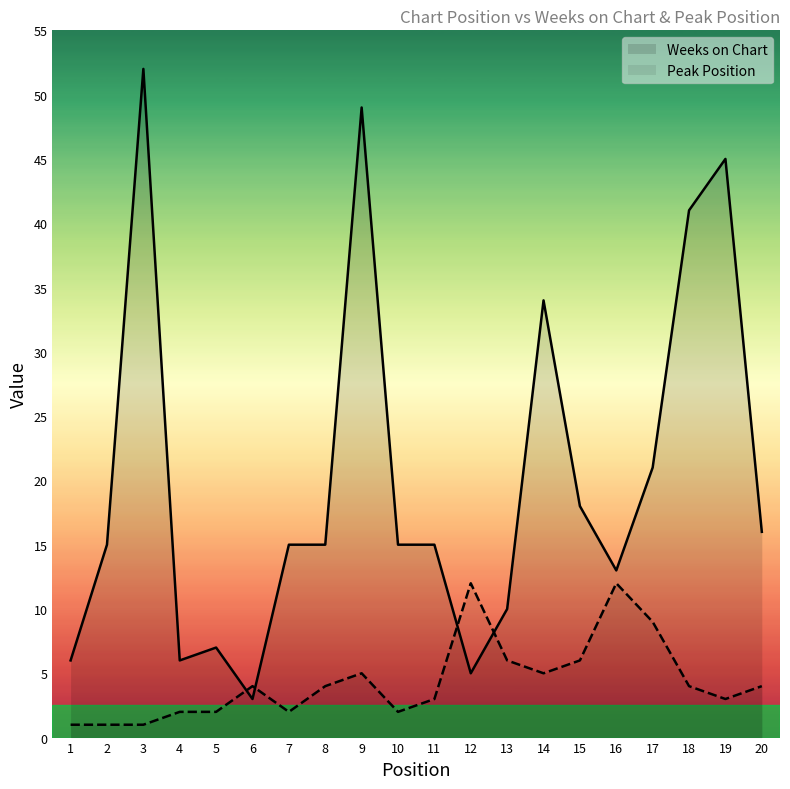

Which label corresponds to the largest value in the chart?

3